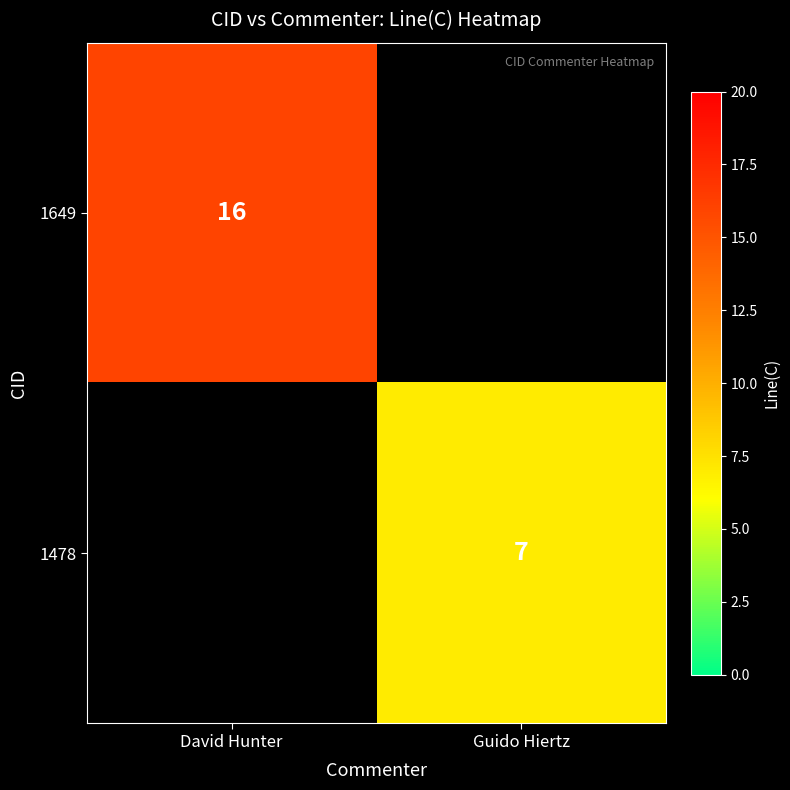

The value of 1478 at Guido Hiertz is 12. True or false?

False